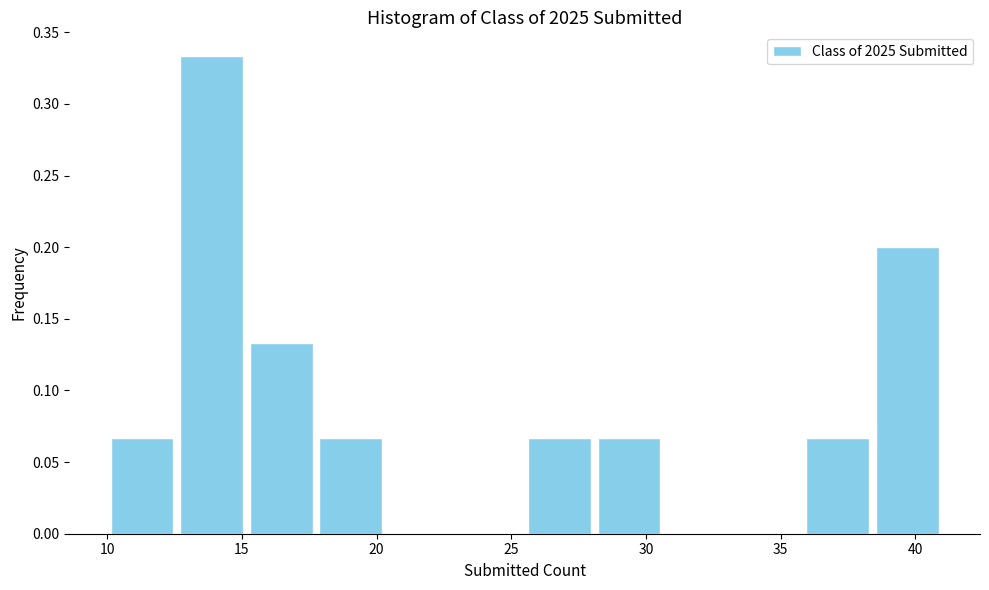

Which range on the x-axis has the tallest bar?

12.5 to 15.0